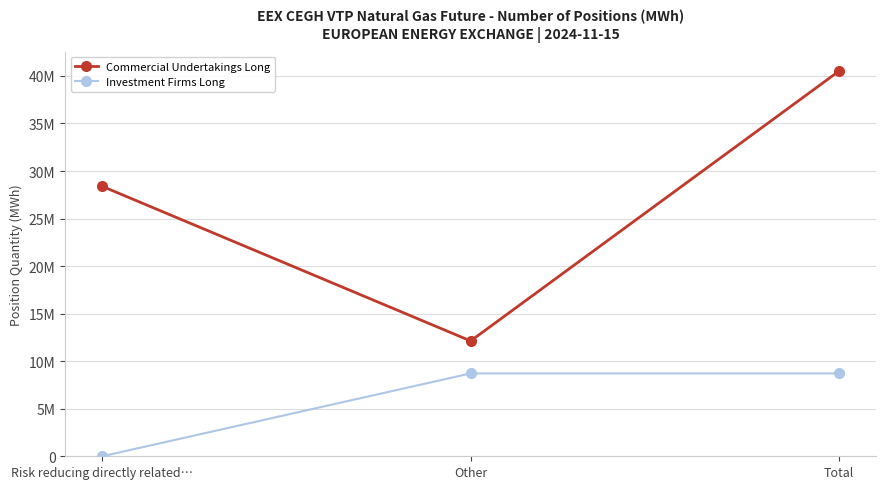

List the series in order of their peak value, lowest first.

Investment Firms Long, Commercial Undertakings Long